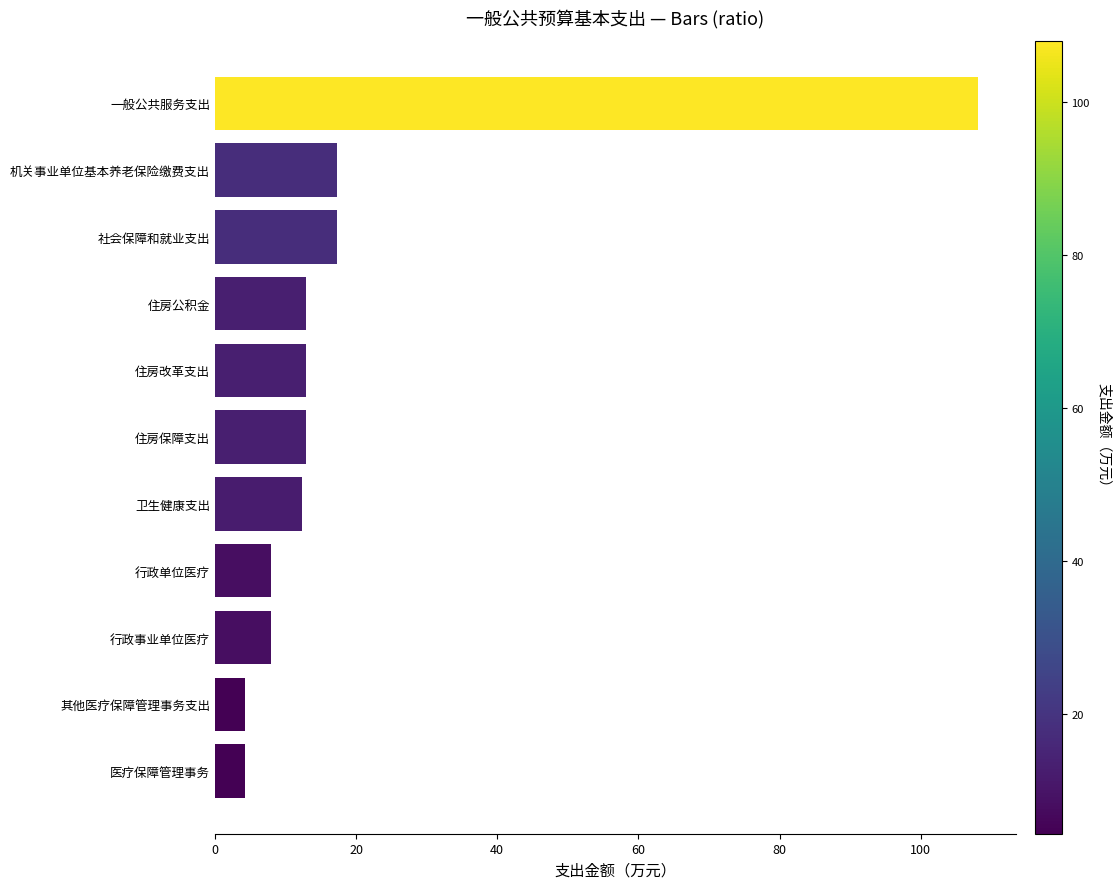

What is the average value?

19.9